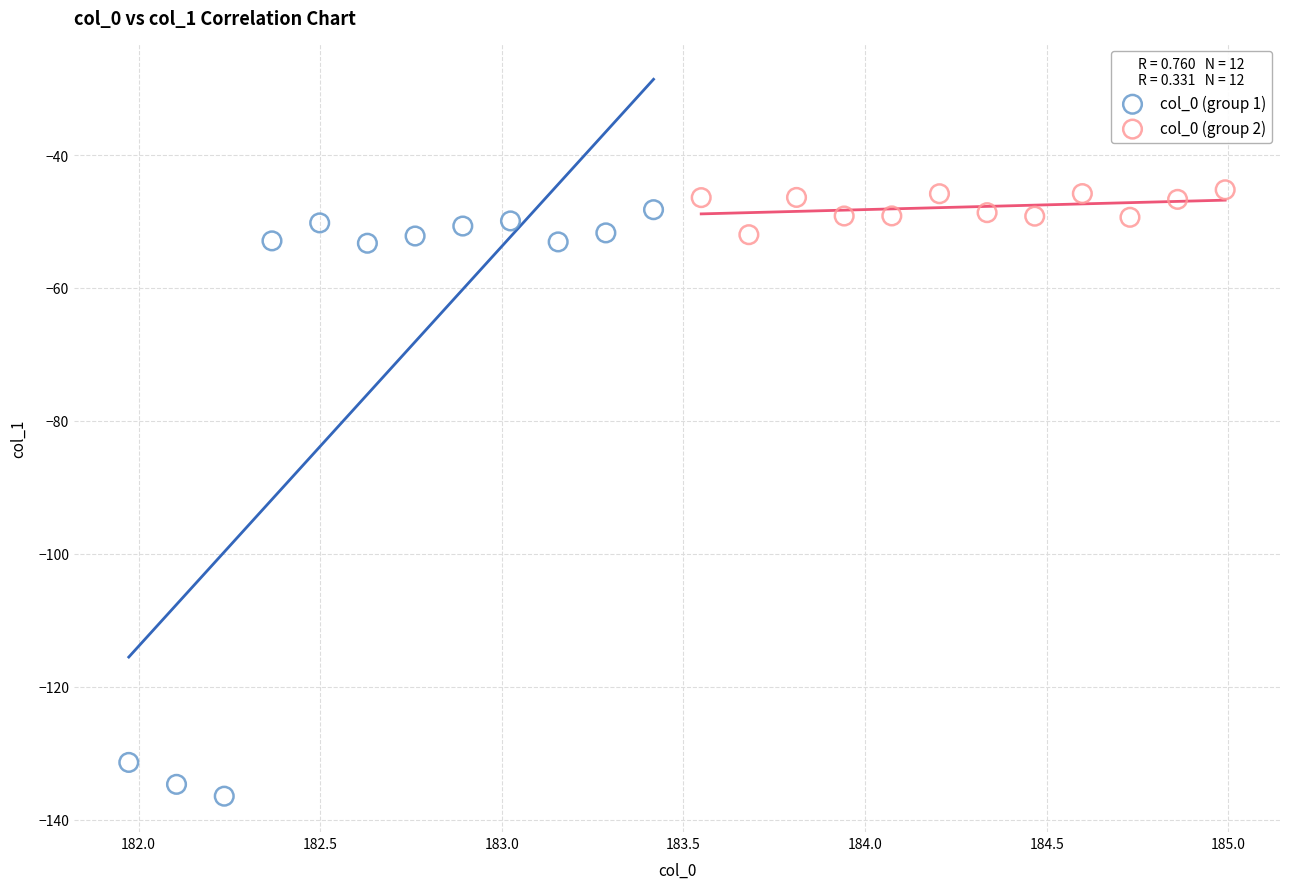

Which series has the widest spread of Y values?

col_0 (group 1)